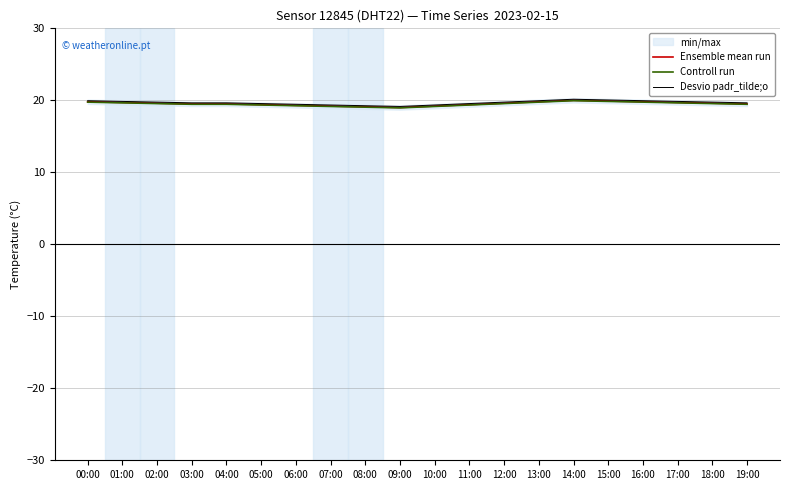

In Desvio padr_tilde;o, how many points are lower than both neighbors (excluding endpoints)?

1